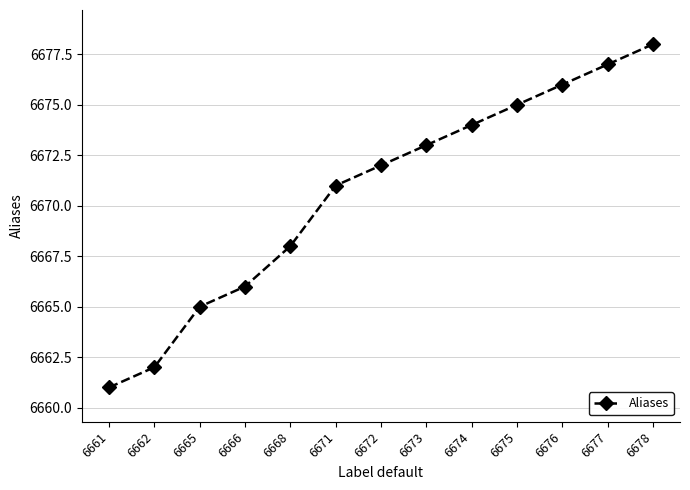

Reading left to right, extract all data points from this chart.

6661	6662	6665	6666	6668	6671	6672	6673	6674	6675	6676	6677	6678